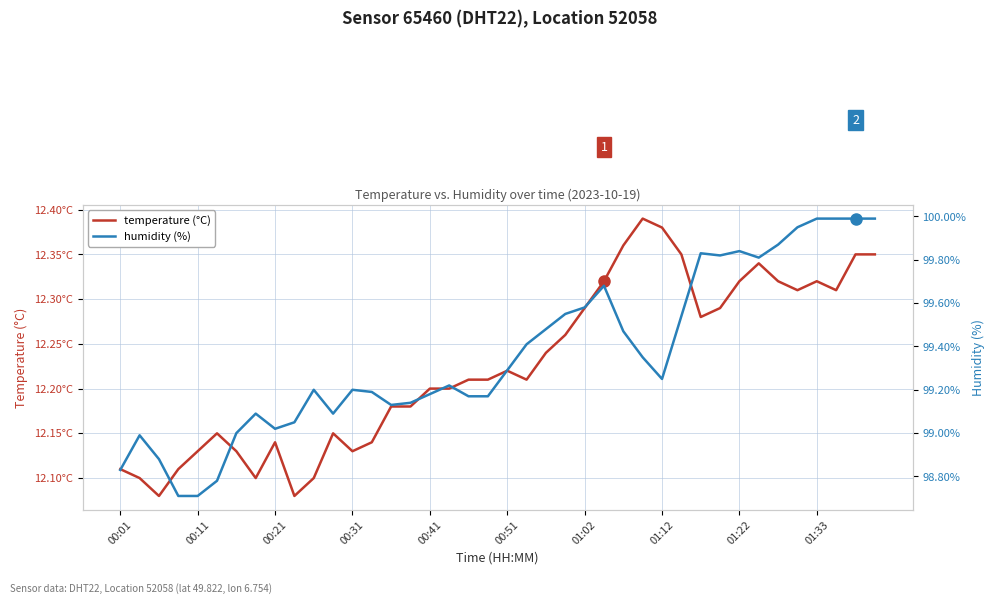

Which series has the widest spread of values?

humidity (%)